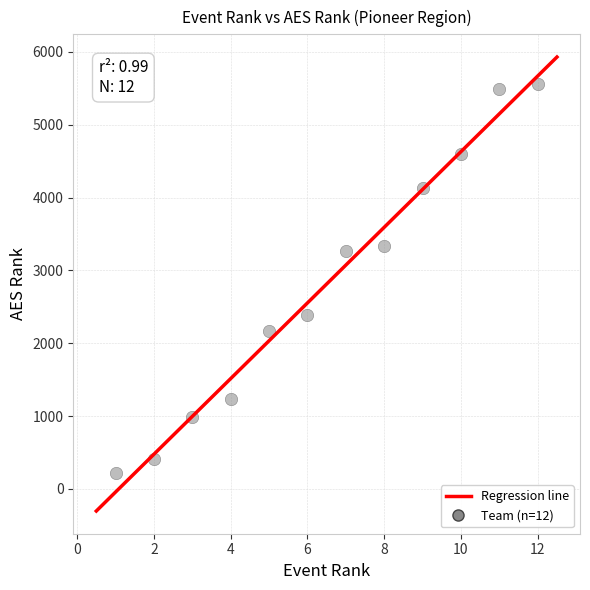

What is the range of X values (max minus min)?

11